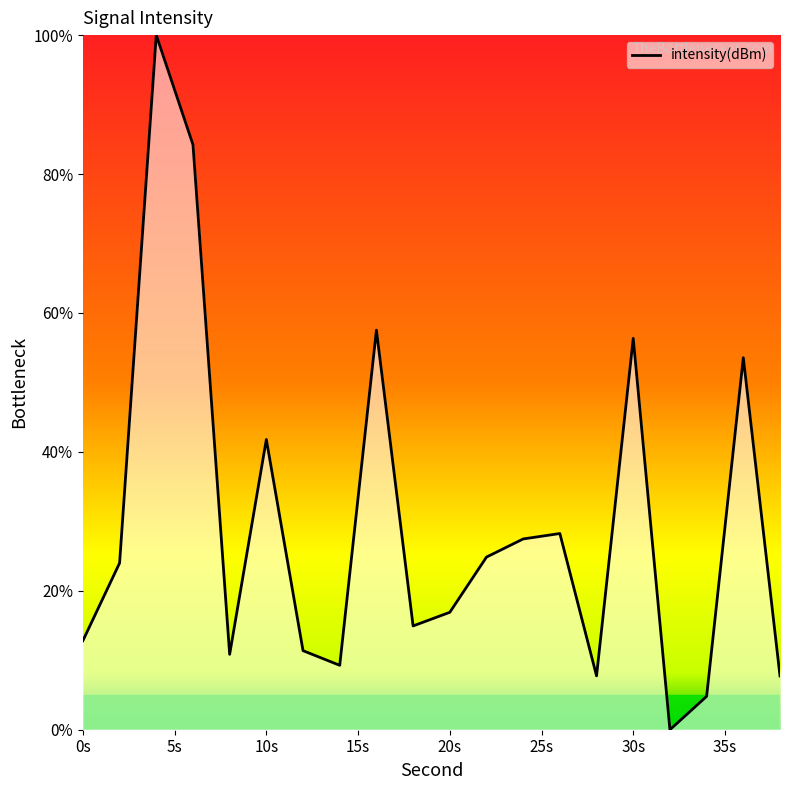

What is the difference between the maximum and minimum values?

100.0